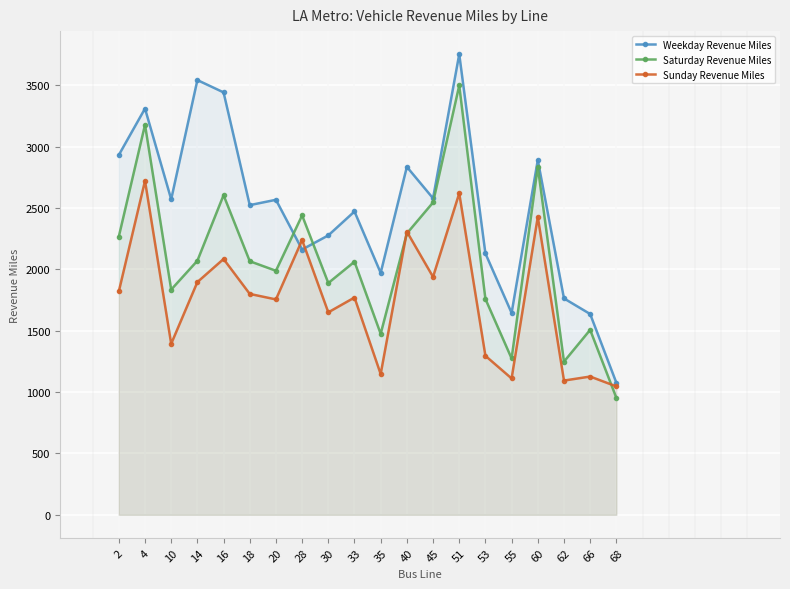

True or false: Sunday Revenue Miles has a value of 4064.9 at 51.

False